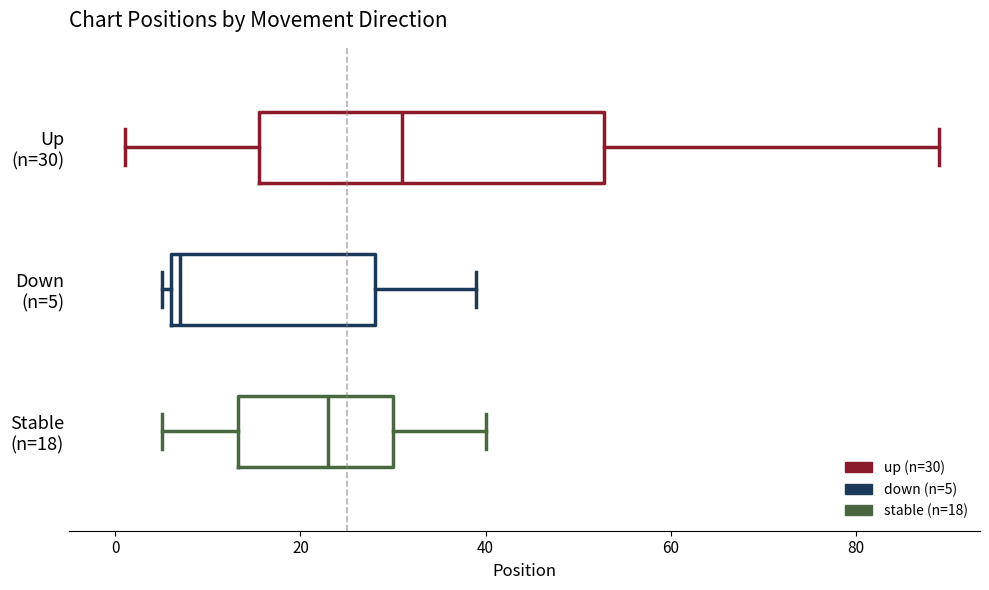

Reading bottom to top, transcribe this box plot: for each box, give where its median line is, the range the box spans, and where its two whiskers end, as read against the x-axis. The values are not printed on the chart, so give them approximately, as read against the axis.

Stable (n=18): median 24, box 14 to 30, whiskers 6 to 40
Down (n=5): median 8, box 6 to 28, whiskers 6 (just left of the box's left edge) to 40
Up (n=30): median 32, box 16 to 52, whiskers 2 to 90